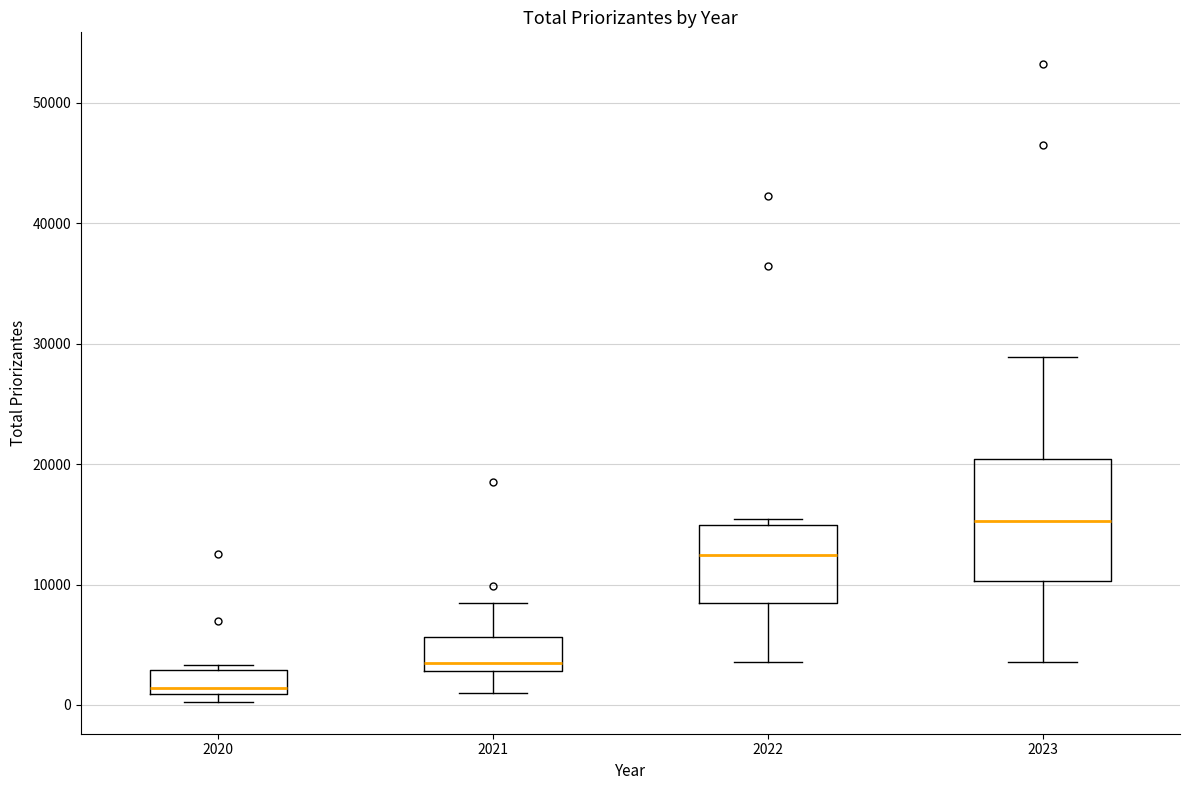

Reading left to right, transcribe this box plot: for each box, give where its median line is, the range the box spans, and where its two whiskers end, as read against the y-axis. The values are not printed on the chart, so give them approximately, as read against the axis.

2020: median 1000 (just above the box's lower edge), box 1000 to 3000, whiskers 0 to 3000 (just above the box's upper edge)
2021: median 3000 (just above the box's lower edge), box 3000 to 6000, whiskers 1000 to 8000
2022: median 12000, box 8000 to 15000, whiskers 4000 to 15000 (just above the box's upper edge)
2023: median 15000, box 10000 to 20000, whiskers 4000 to 29000